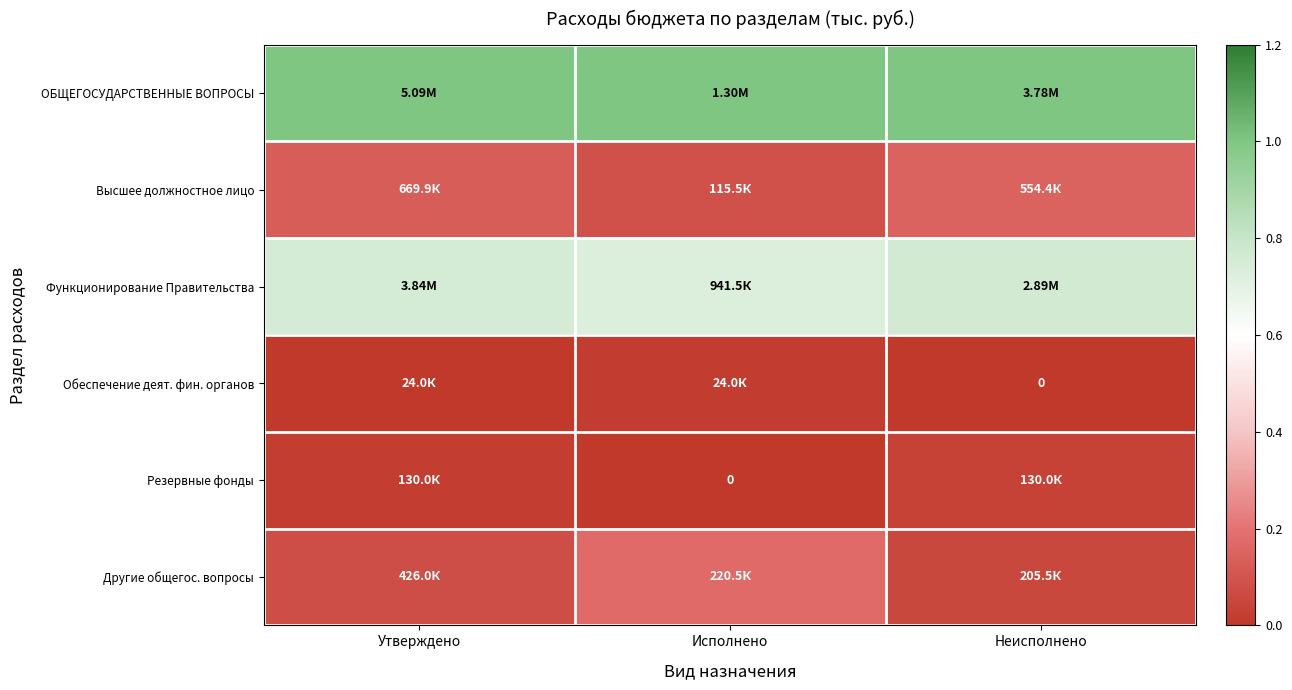

The value of ОБЩЕГОСУДАРСТВЕННЫЕ ВОПРОСЫ at Утверждено is 1.7. True or false?

False